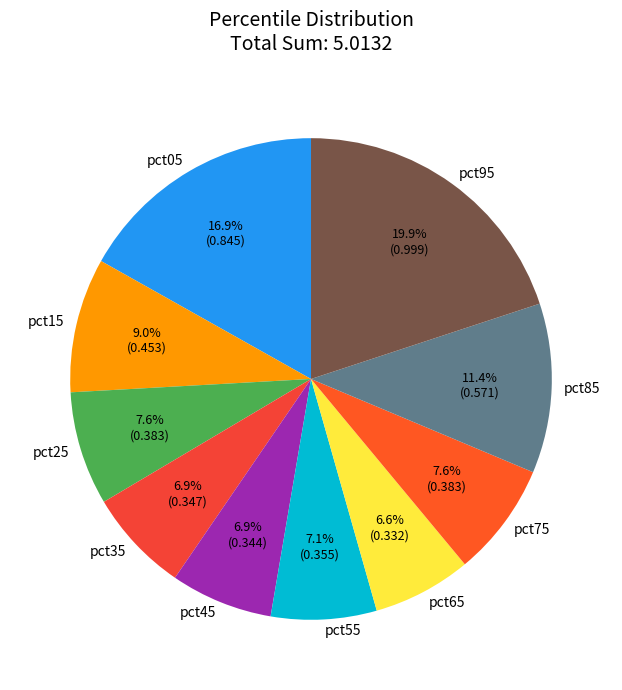

True or false: pct55 accounts for 7% of the total.

True